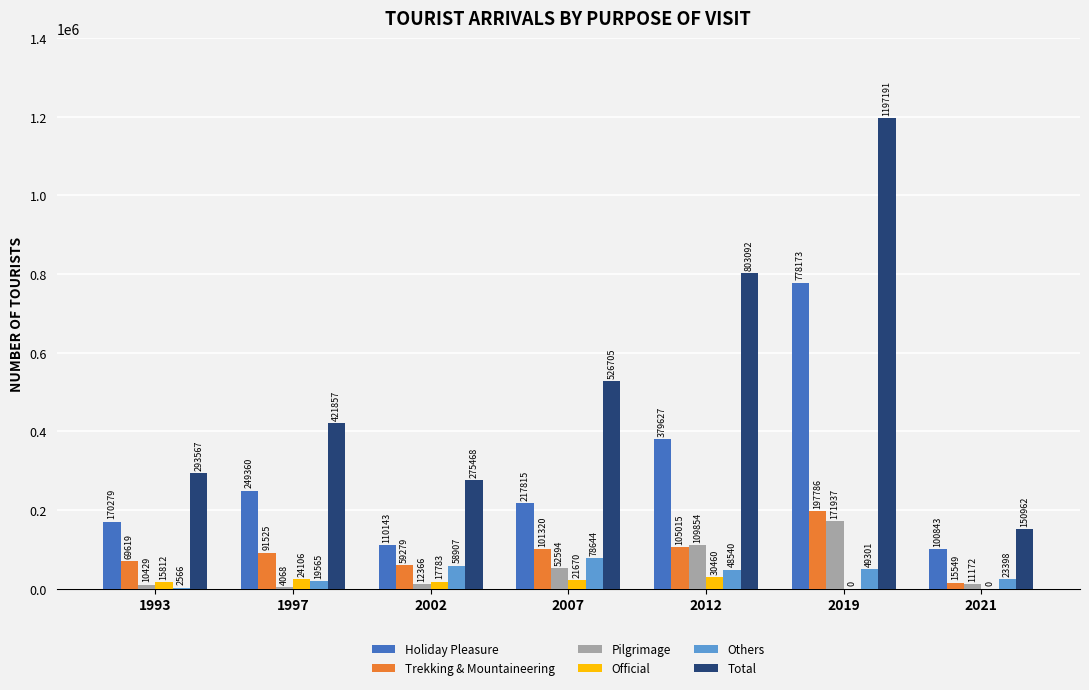

Is it true that Total equals 293567 at 1993?

True